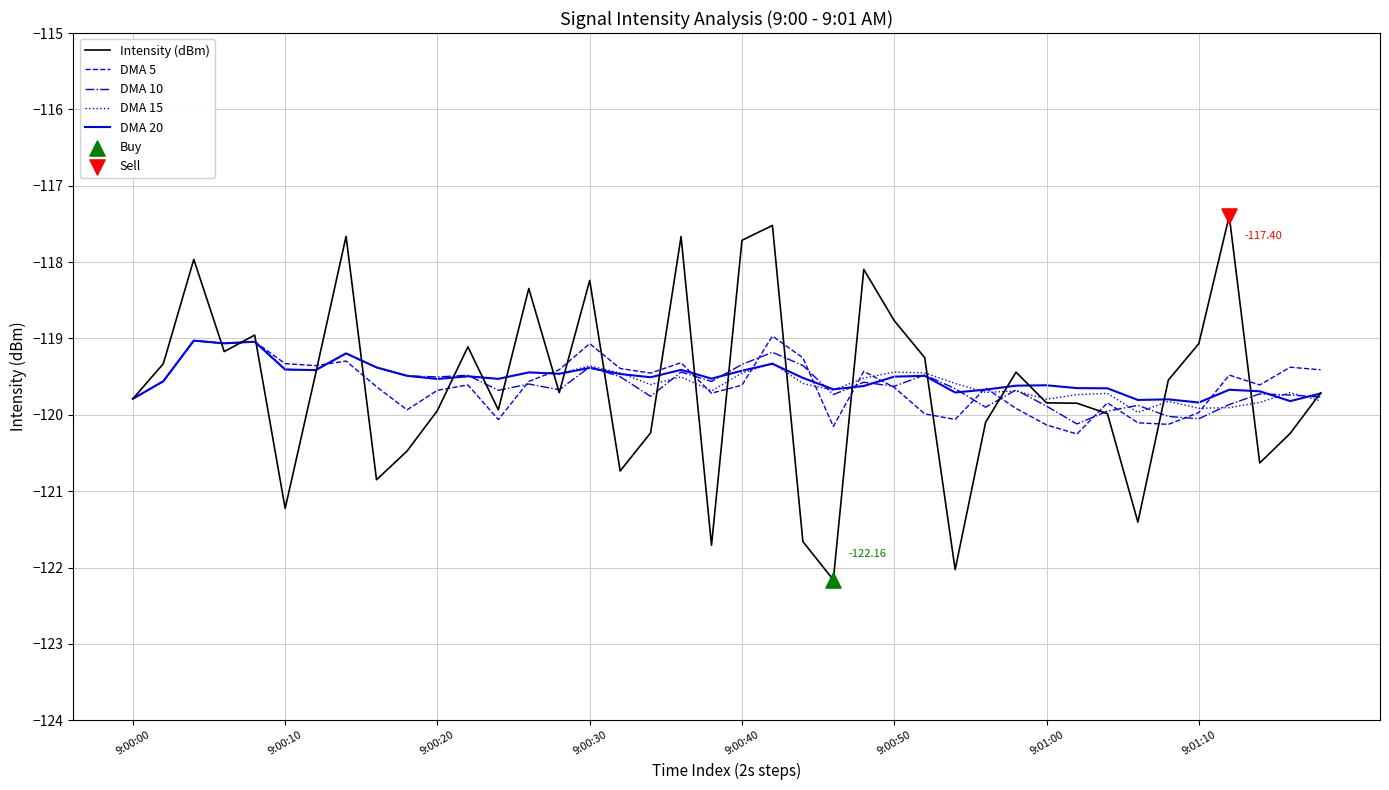

Which series has the largest range (max minus min)?

Intensity (dBm)